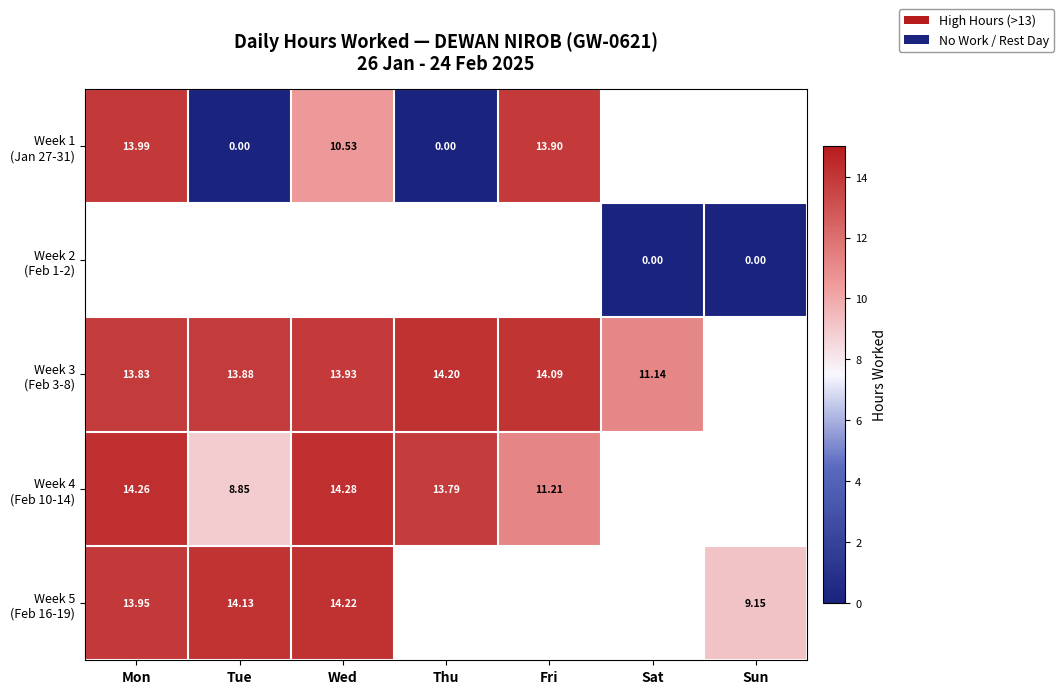

What is the sum of the Week 1 (Jan 27-31) values at Wed and Fri?

24.4